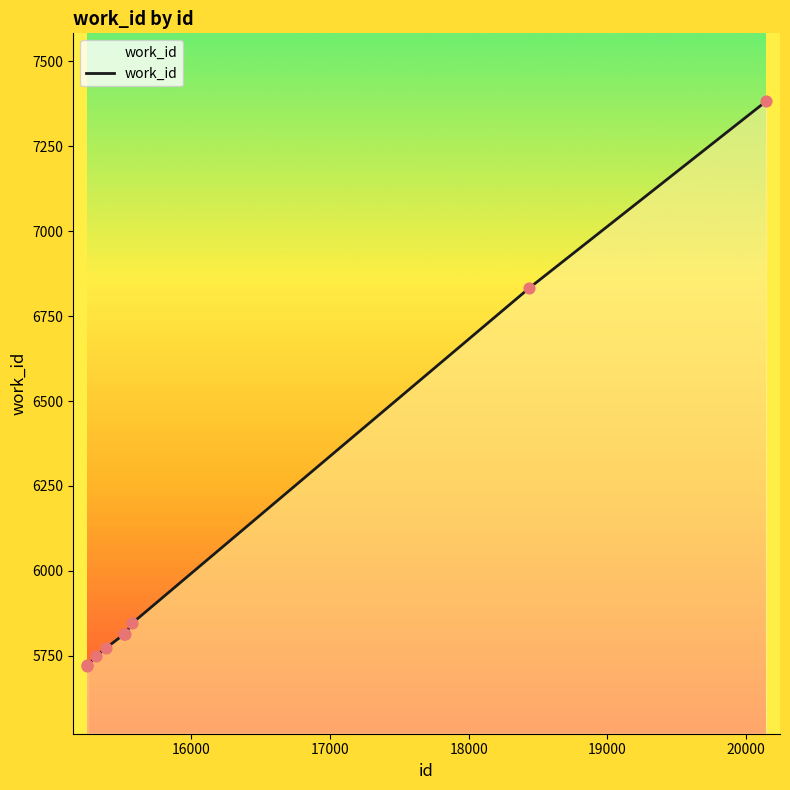

What is the greatest value displayed?

7382